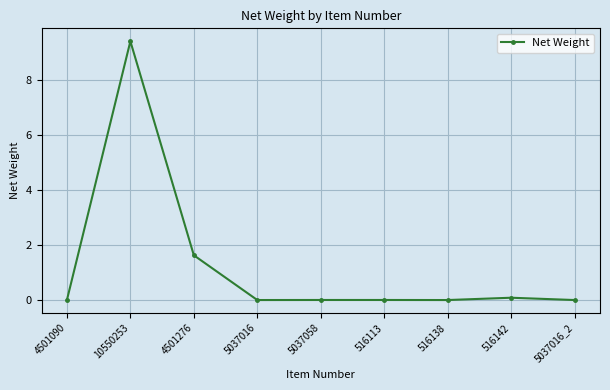

At which category does the data reach its first local peak?

10550253